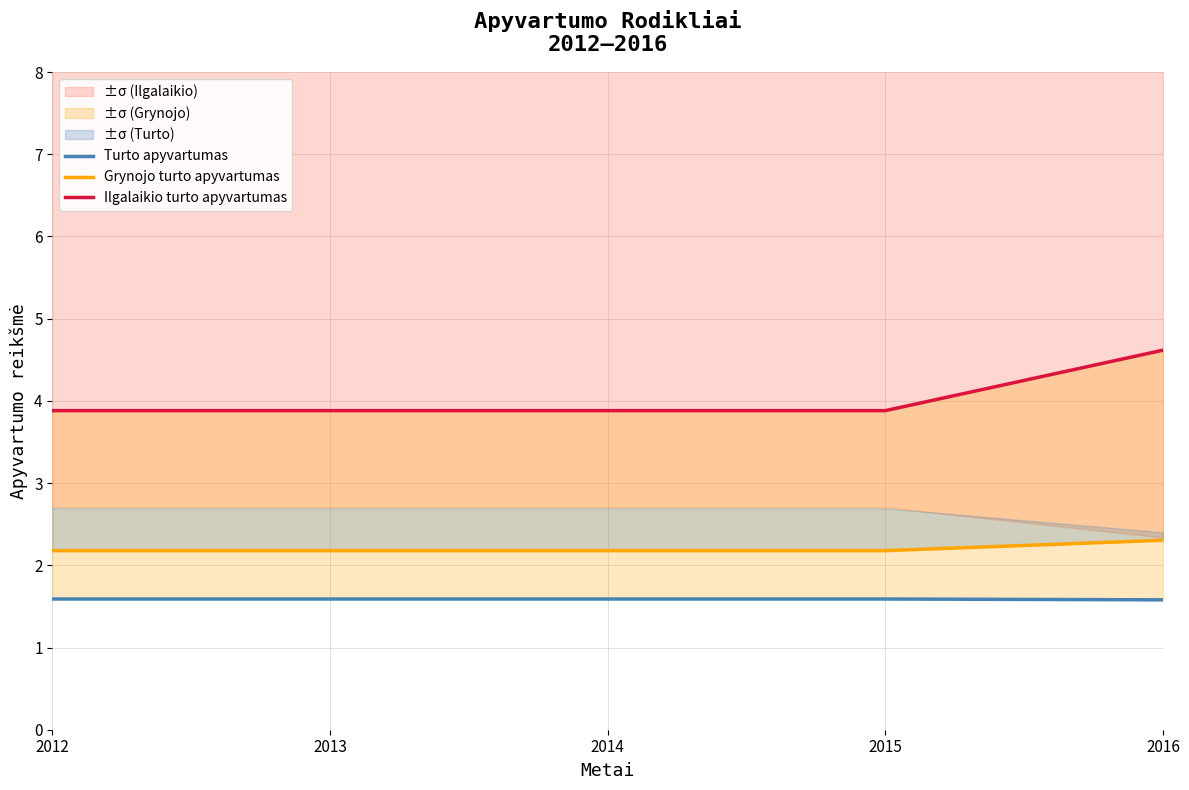

At which label is Ilgalaikio turto apyvartumas closest to 4?

2012